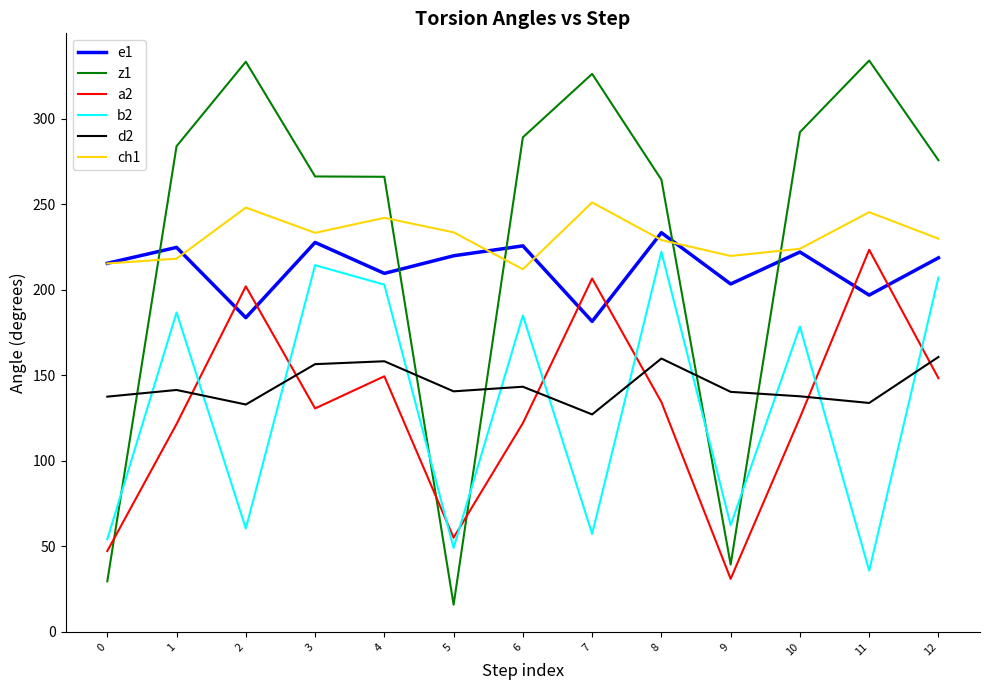

Where do d2 and b2 first cross each other?

0 and 1